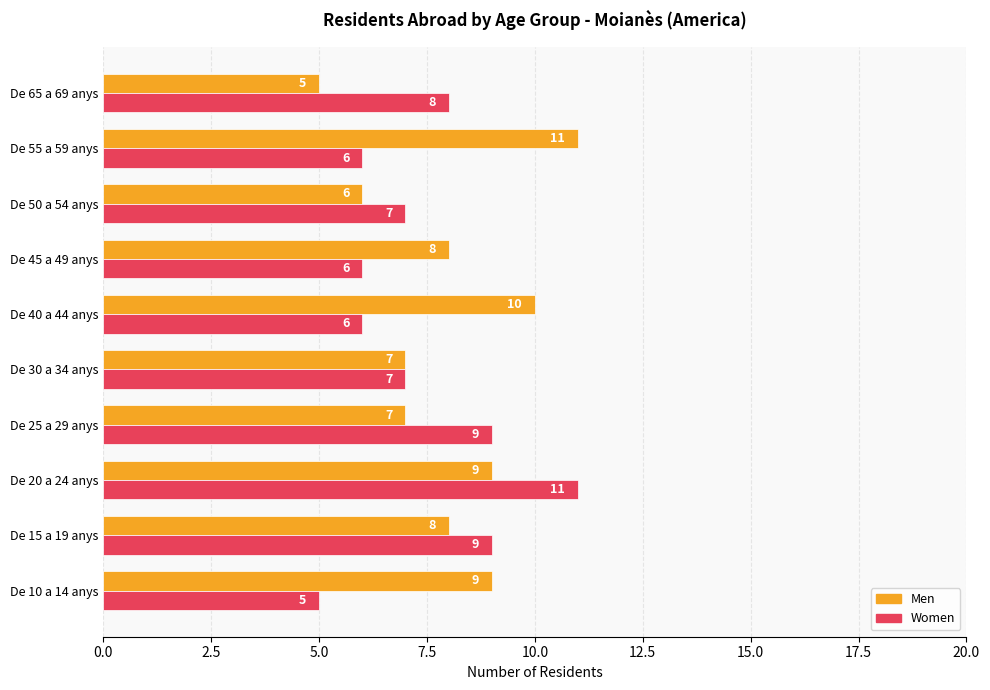

At which label is Women closest to 8?

De 65 a 69 anys